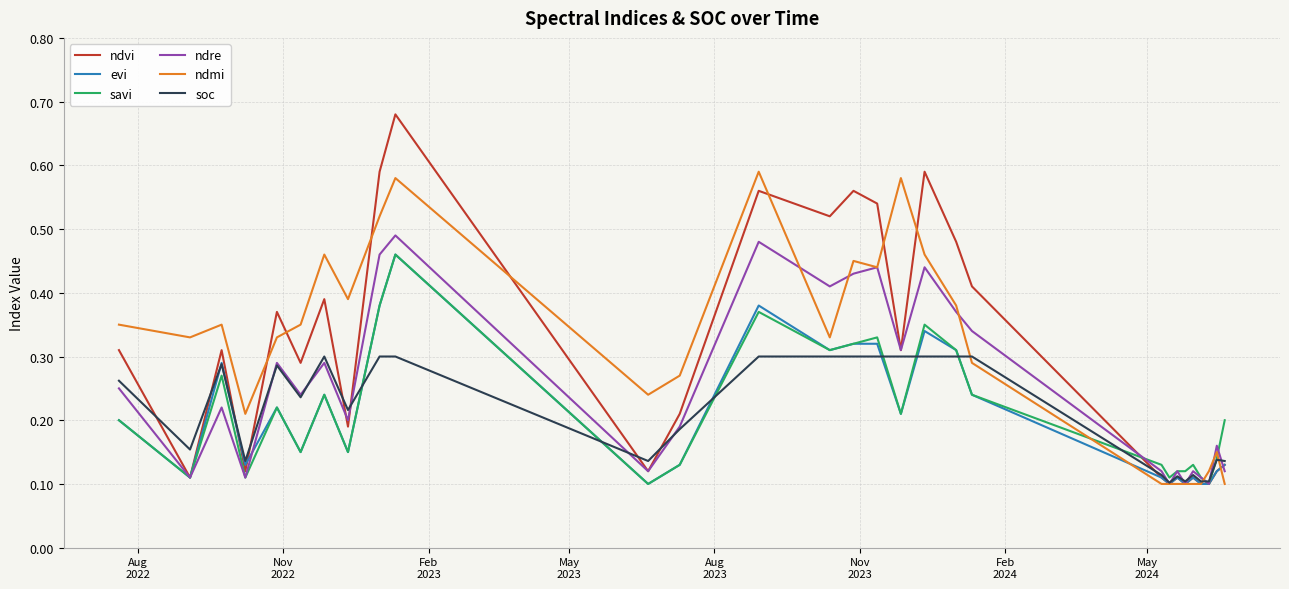

Which series has the widest spread of values?

ndvi